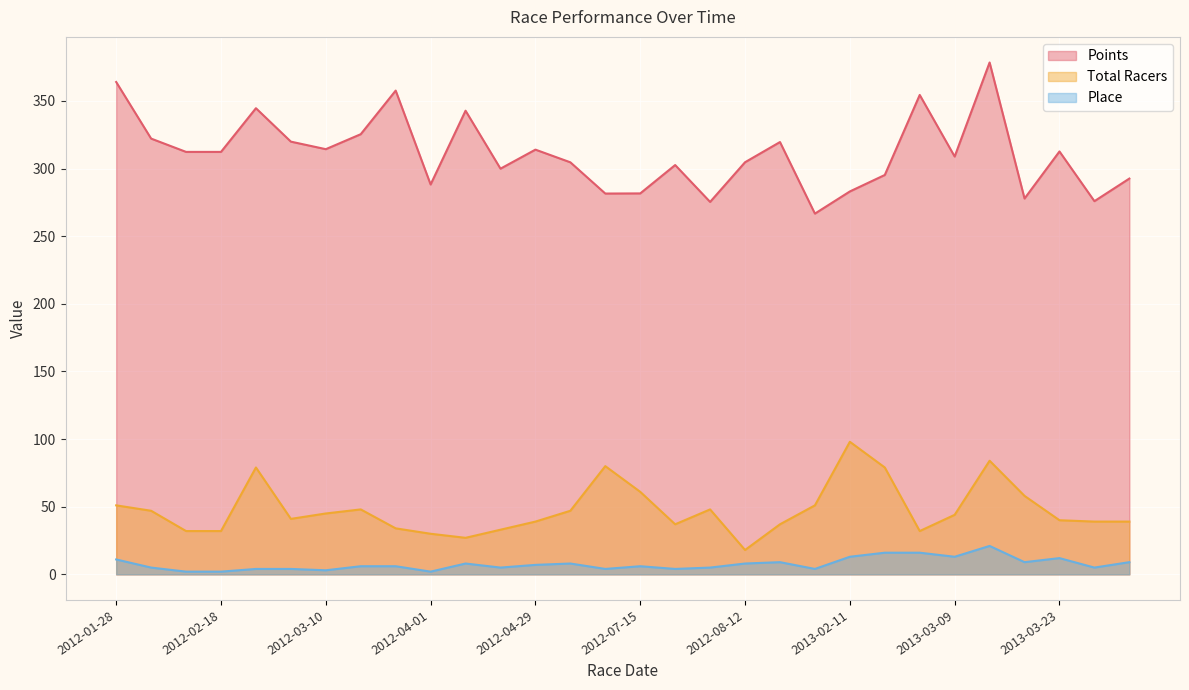

What is the difference between the maximum and second lowest values in the Total Racers series?

71.0